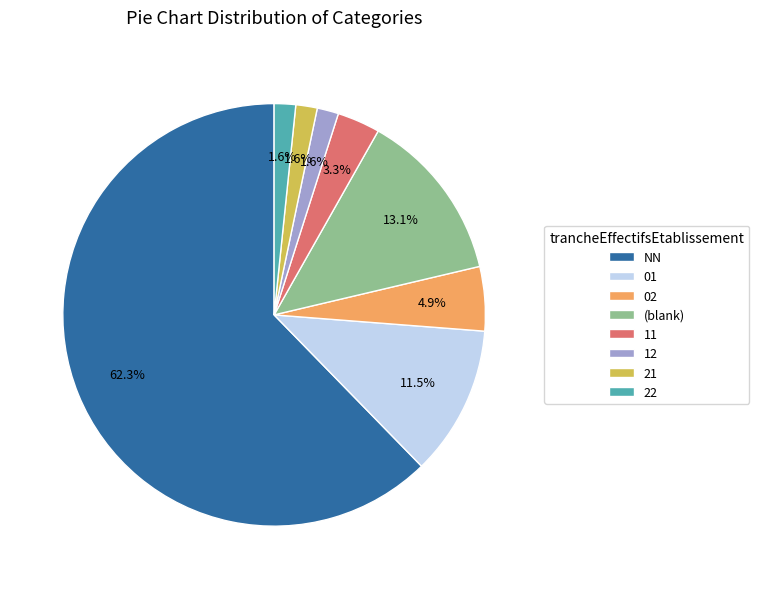

To the nearest percent, what percentage of the pie is 02?

5%